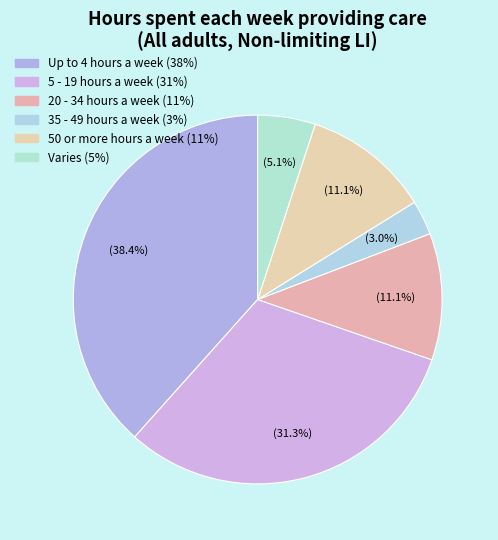

Is the sum of 50 or more hours a week and 35 - 49 hours a week greater than half?

No